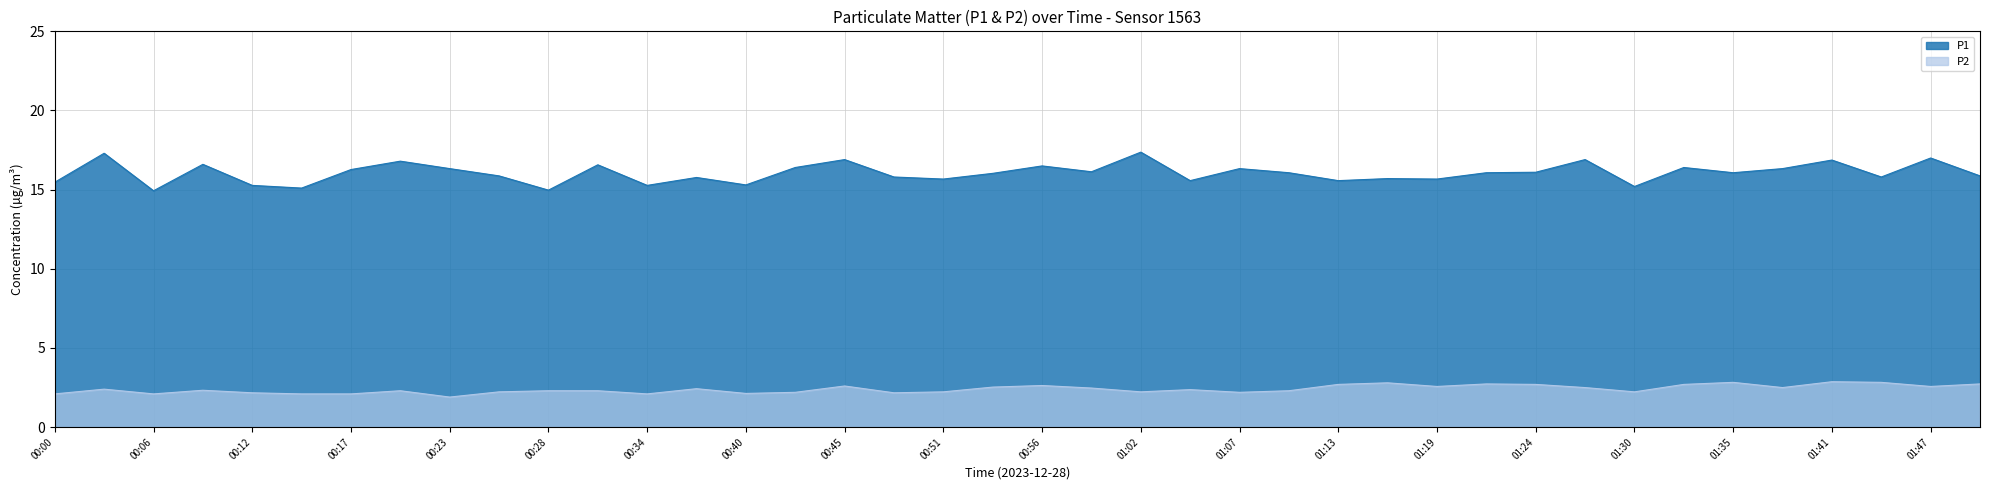

Is it true that P1 equals 28.9 at 00:56?

False